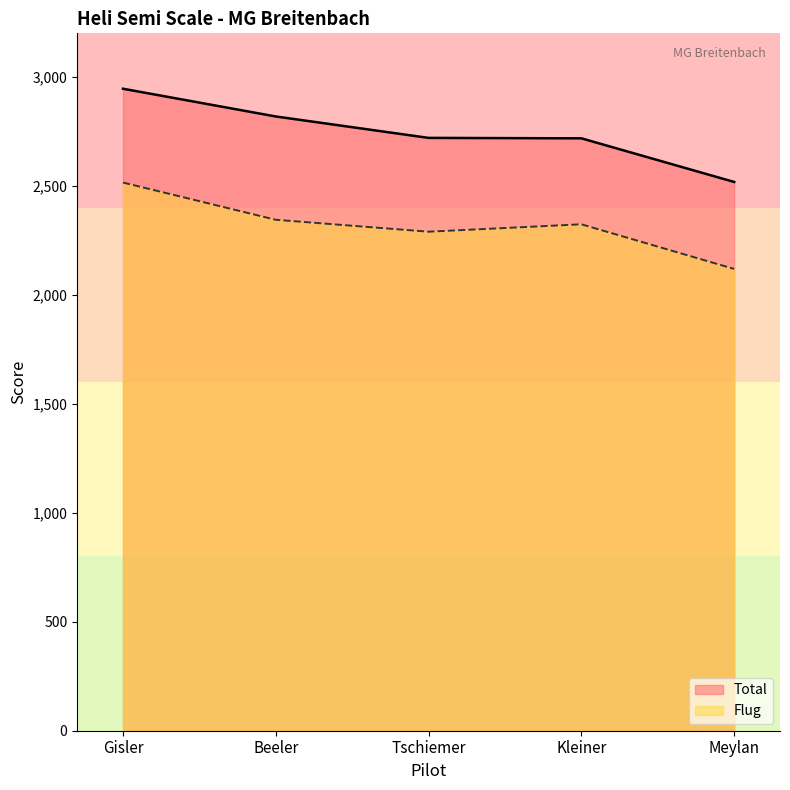

Where is Flug nearest to the value 2317?

Kleiner